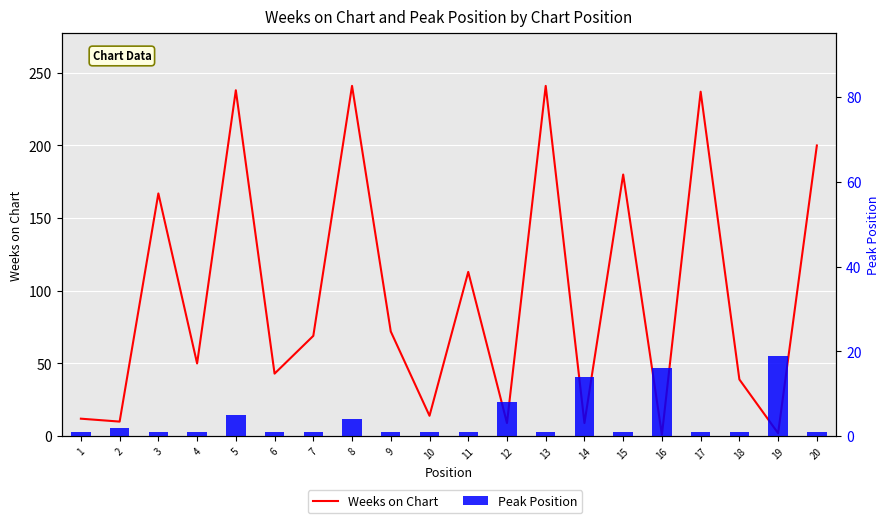

Reading left to right, list all the values displayed in this chart.

Weeks on Chart: 1=12	2=10	3=167	4=50	5=238	6=43	7=69	8=241	9=72	10=14	11=113	12=9	13=241	14=9	15=180	16=1	17=237	18=39	19=2	20=200
Peak Position: 1=1	2=2	3=1	4=1	5=5	6=1	7=1	8=4	9=1	10=1	11=1	12=8	13=1	14=14	15=1	16=16	17=1	18=1	19=19	20=1